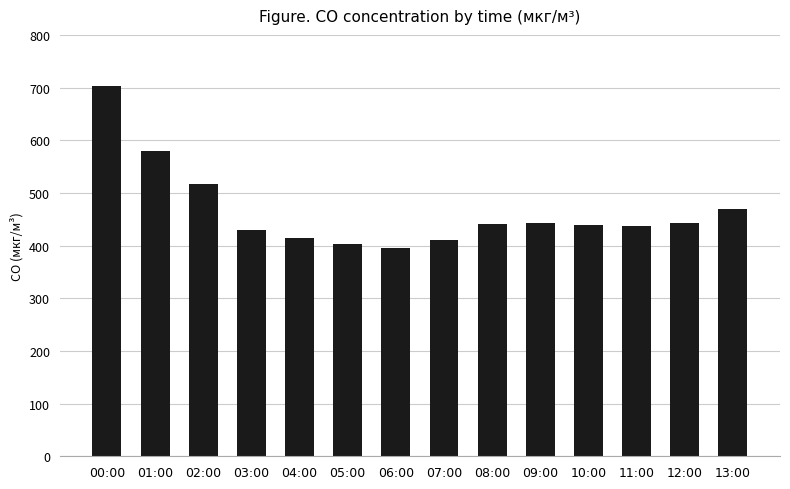

Where does the data first go above 440?

00:00